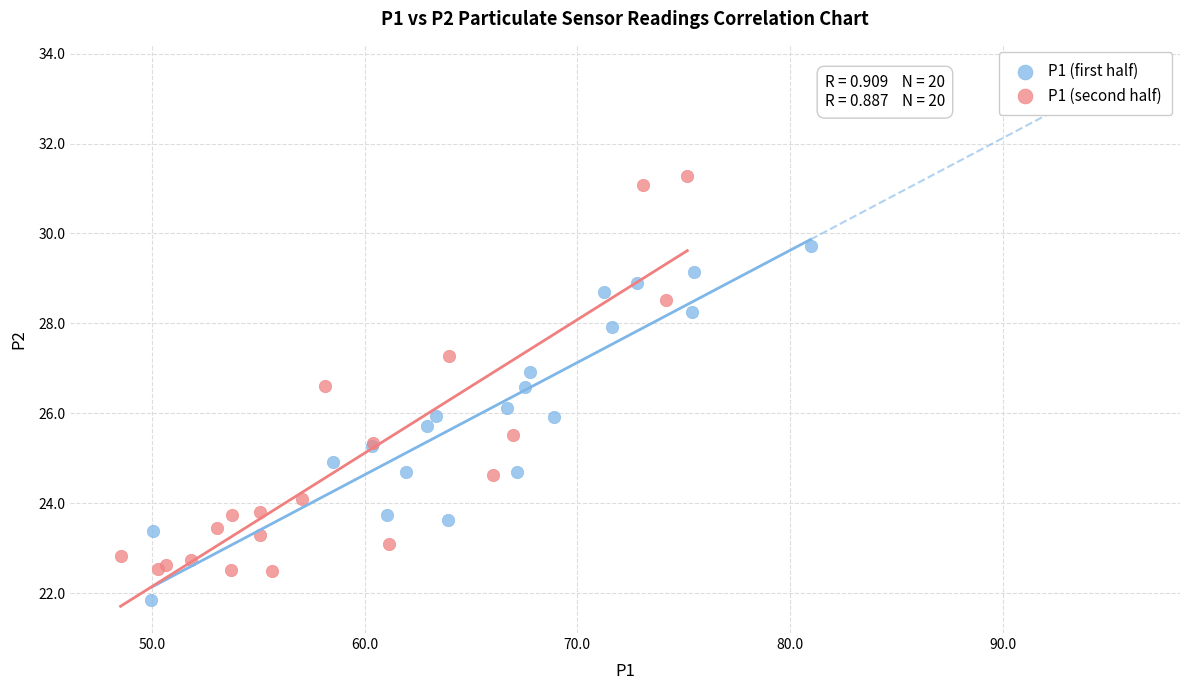

Which series contains the lowest Y value?

P1 (first half)